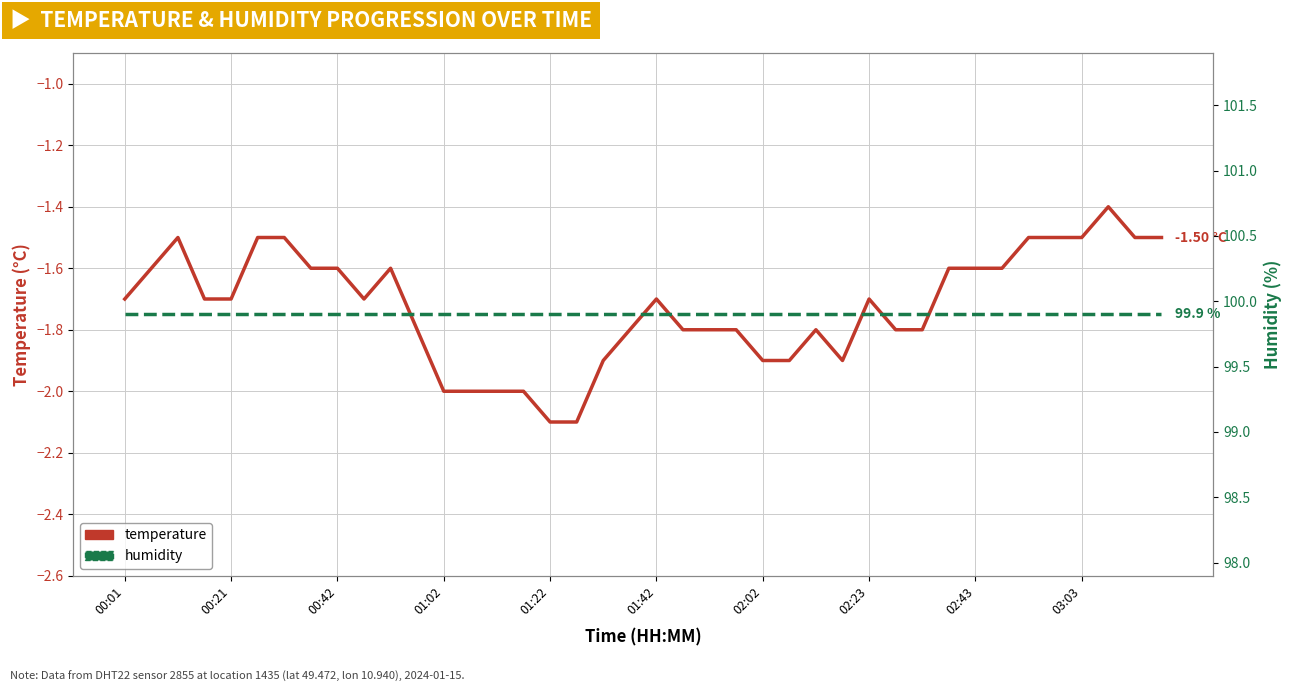

What is the maximum value for temperature?

-1.4